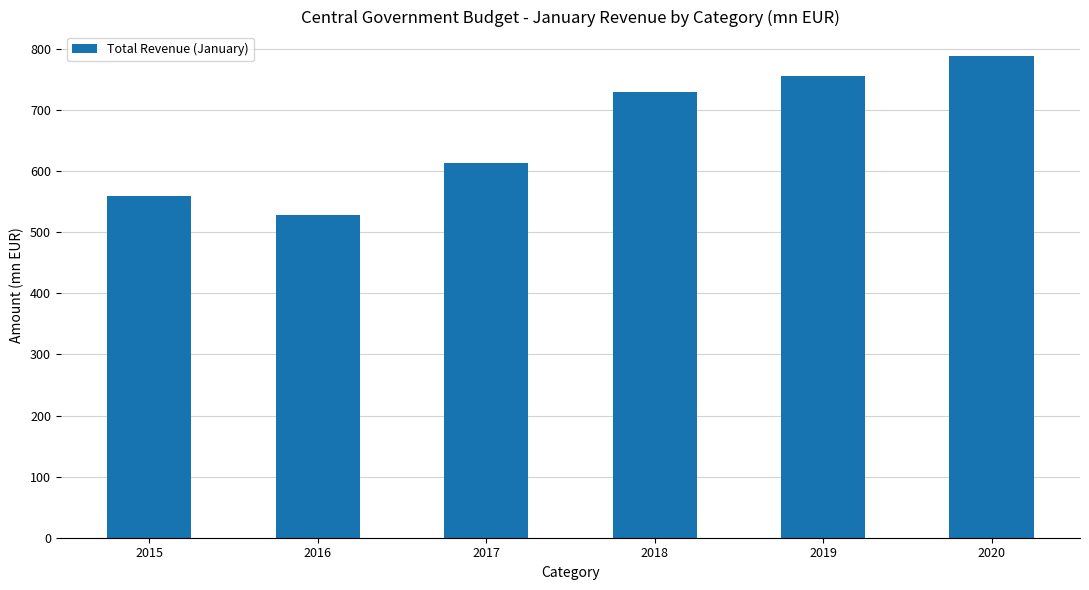

Reading right to left, extract all data points from this chart.

2020=789.2	2019=756.1	2018=730.5	2017=613.2	2016=528.8	2015=558.9